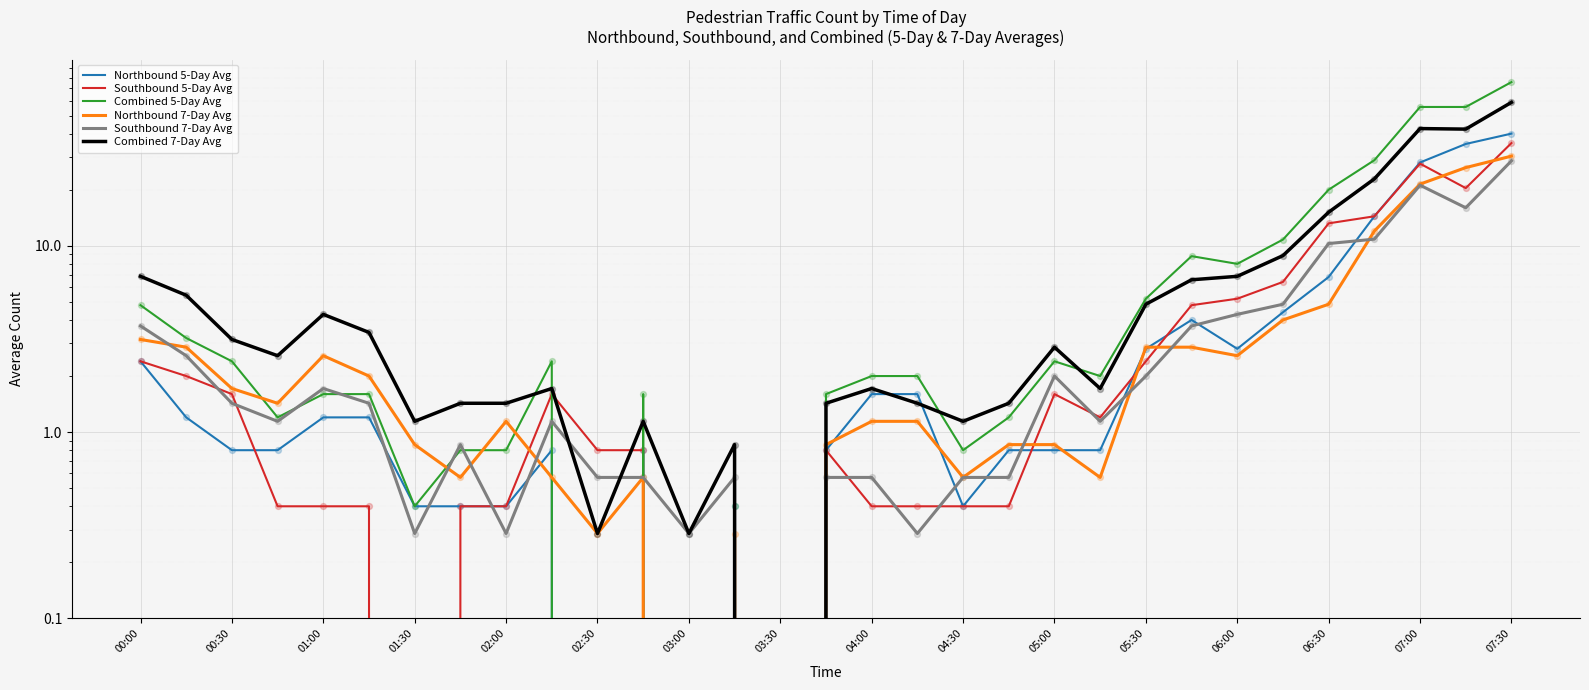

Which series reaches the minimum Y coordinate?

Northbound 5-Day Avg